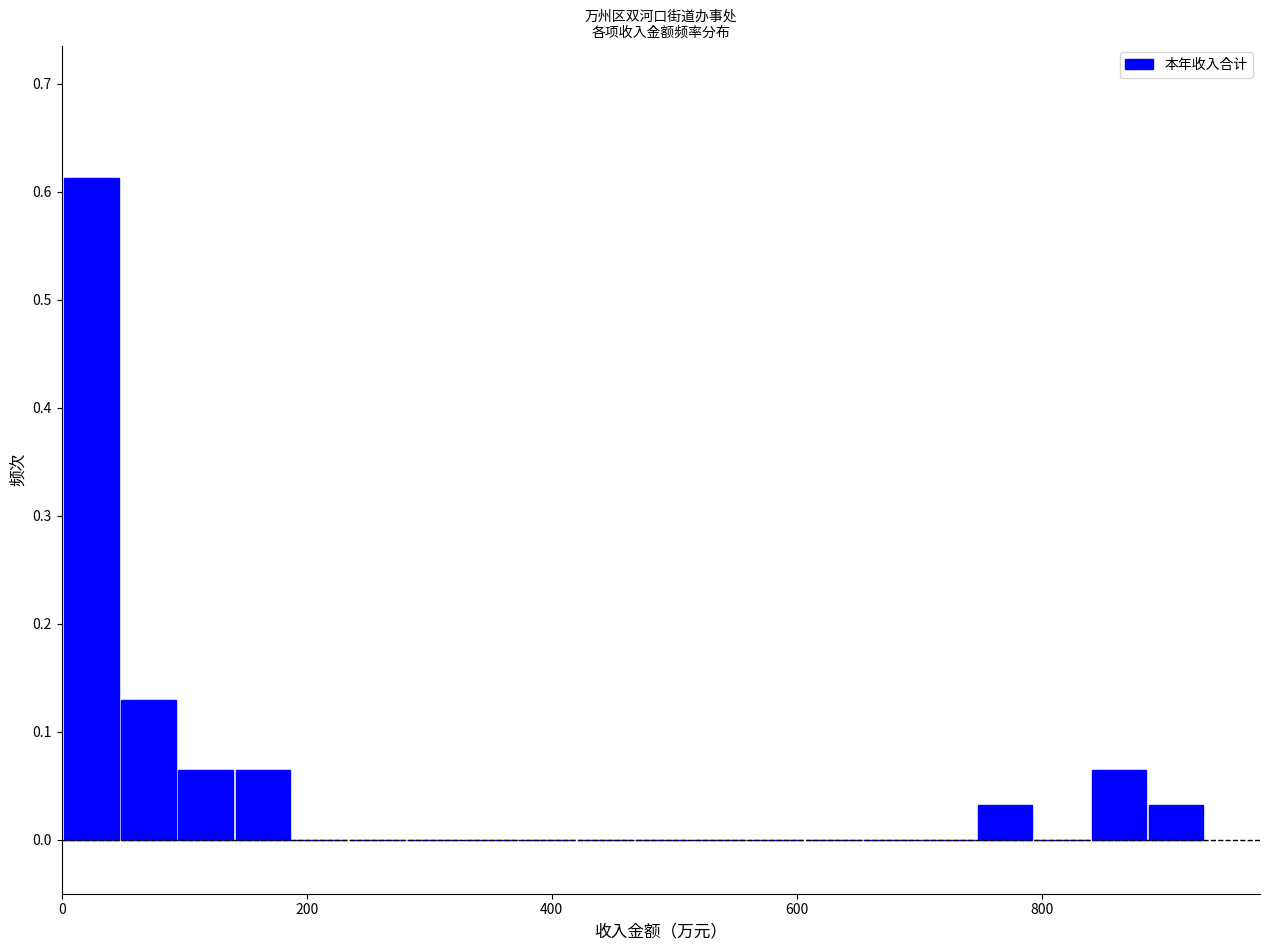

Read against the x-axis, roughly where is the centre of the tallest bar?

20